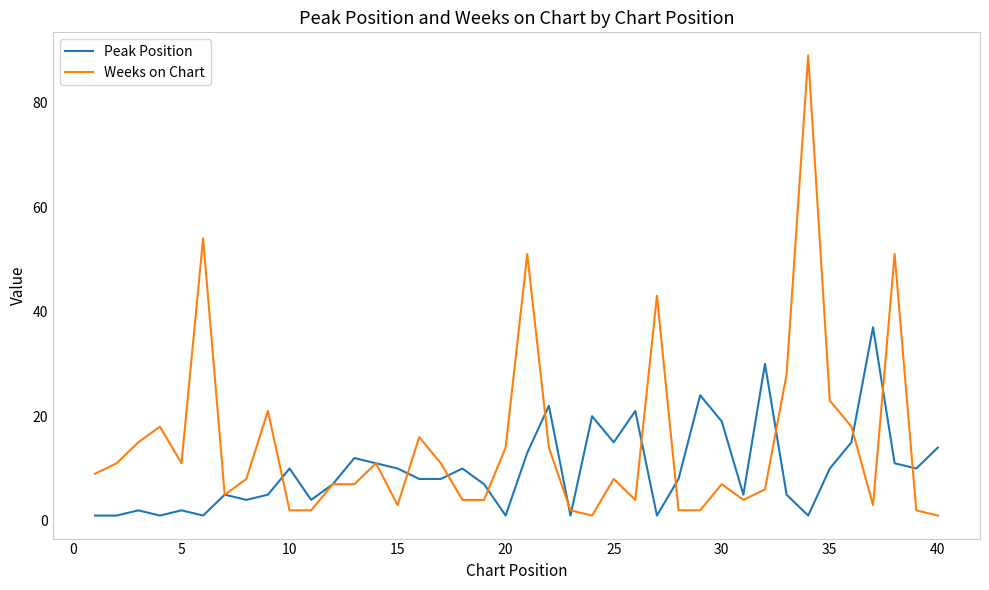

What are all the series names shown in the legend?

Peak Position, Weeks on Chart